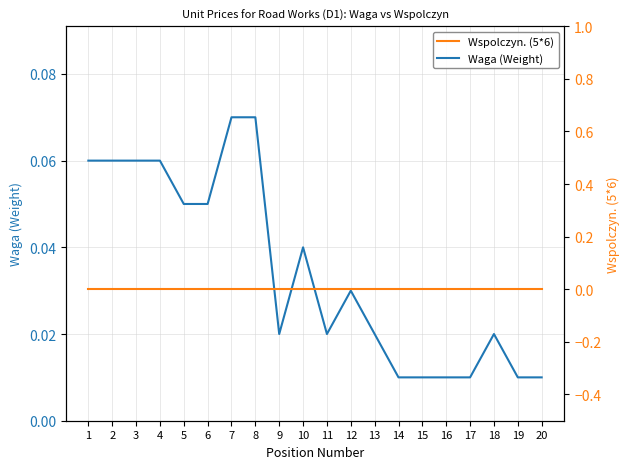

Which label corresponds to the smallest value in the chart?

1